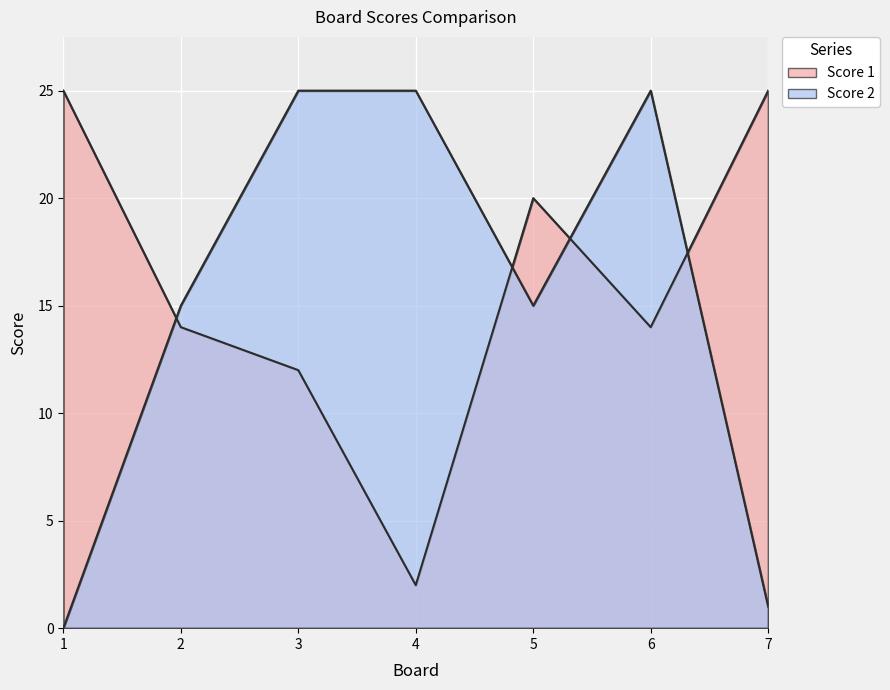

Which series changed the most between 1 and 7?

Score 2